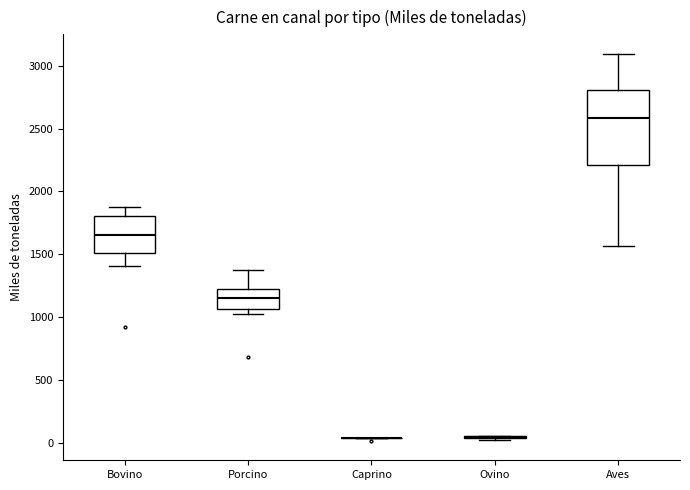

Reading left to right, read every box against the y-axis: the position of its median line, the range the box covers, and the ends of its whiskers. The values are not printed on the chart, so give them approximately, as read against the axis.

Bovino: median 1650, box 1500 to 1800, whiskers 1400 to 1900
Porcino: median 1150, box 1050 to 1250, whiskers 1050 (just below the box's lower edge) to 1400
Caprino: box collapsed to a line at 50, whiskers 50 to 50
Ovino: box collapsed to a line at 50, whiskers 50 to 50
Aves: median 2600, box 2200 to 2800, whiskers 1550 to 3100